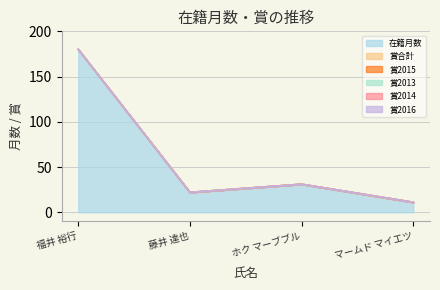

What is the label of the 3rd point from the right?

藤井 達也